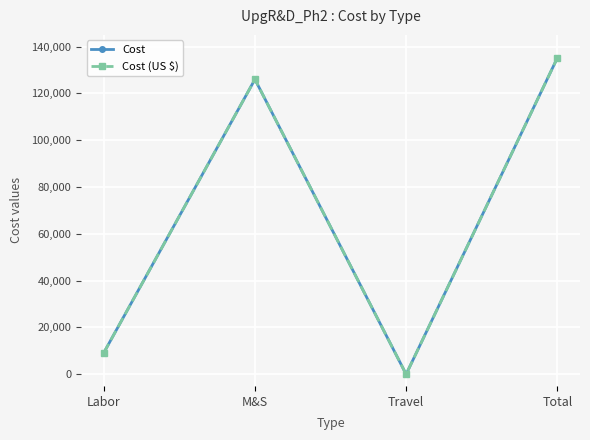

Does the chart have visible grid lines?

Yes